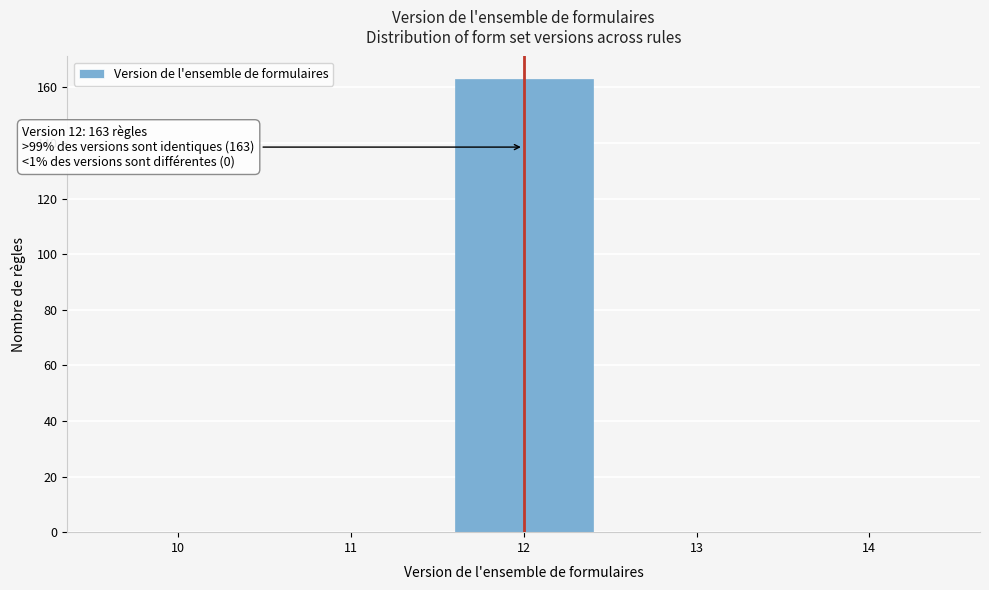

Reading right to left, list all the values displayed in this chart.

14=0	13=0	12=163	11=0	10=0